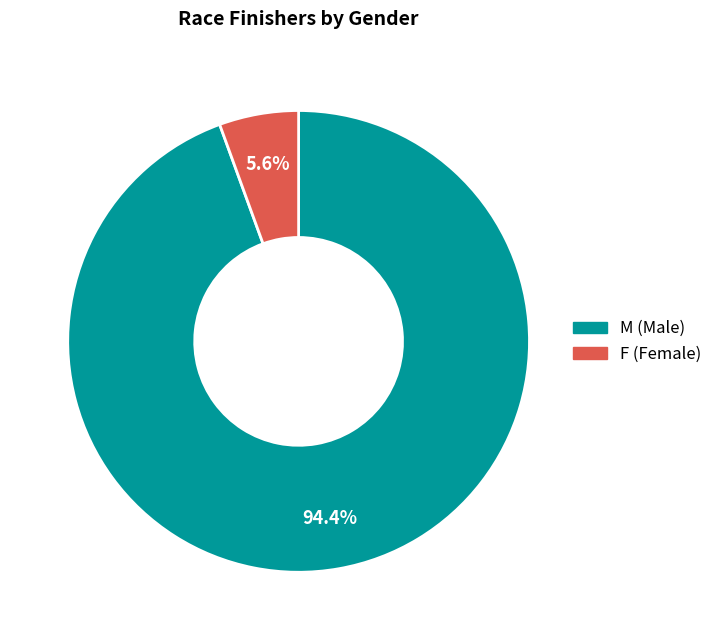

To the nearest percent, what is the difference between the F and M slice percentages?

89%